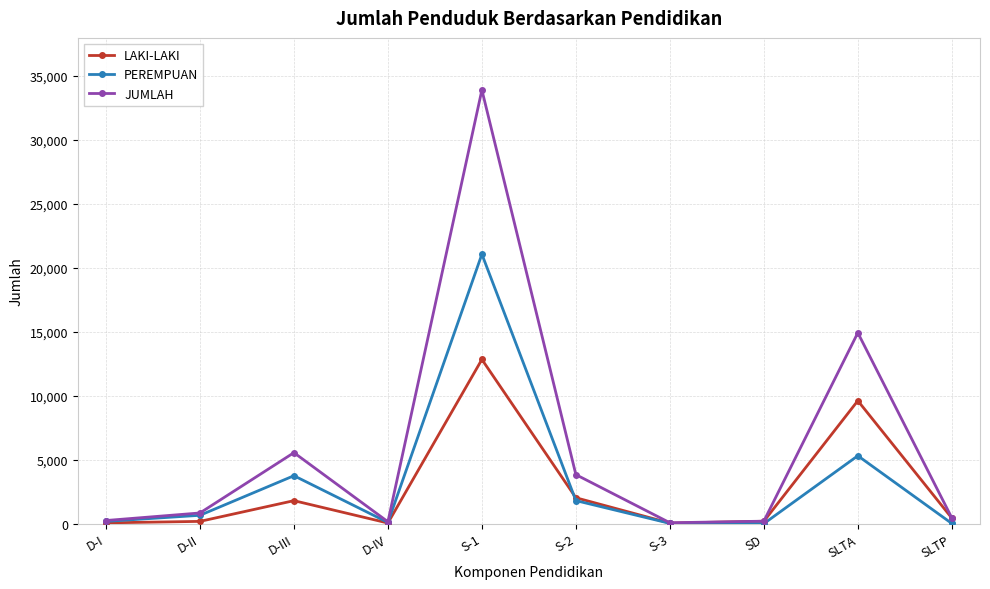

What are all the series names shown in the legend?

LAKI-LAKI, PEREMPUAN, JUMLAH